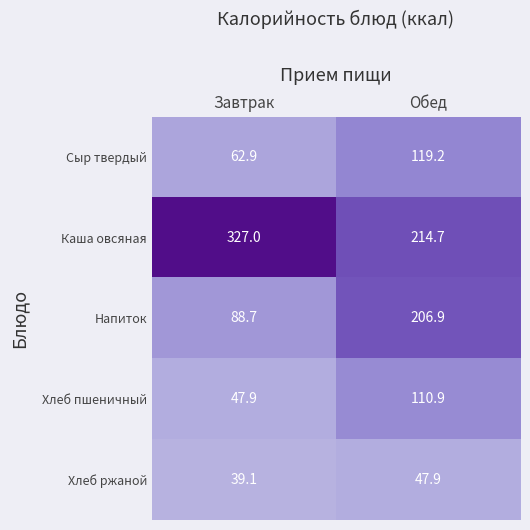

What is the smallest value displayed?

39.1